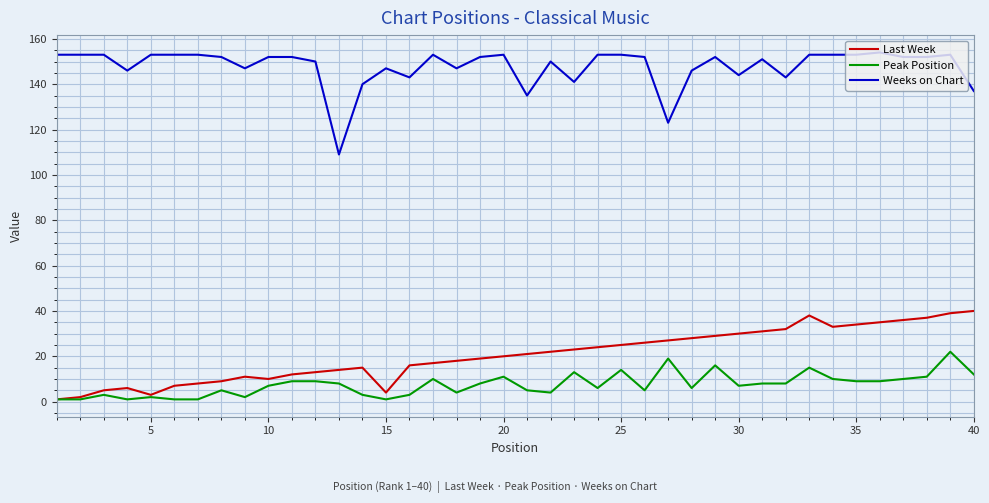

List the series in order of their peak value, highest first.

Weeks on Chart, Last Week, Peak Position